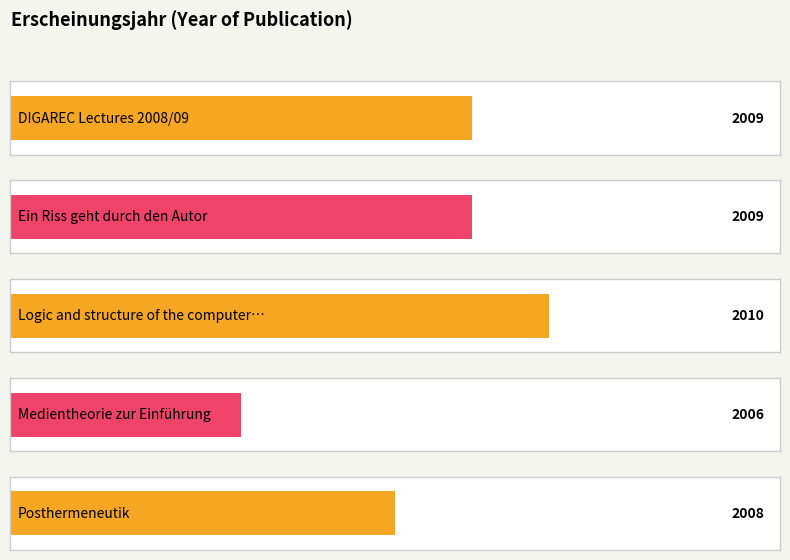

The value at OPUS4-30038 is 1176. True or false?

False